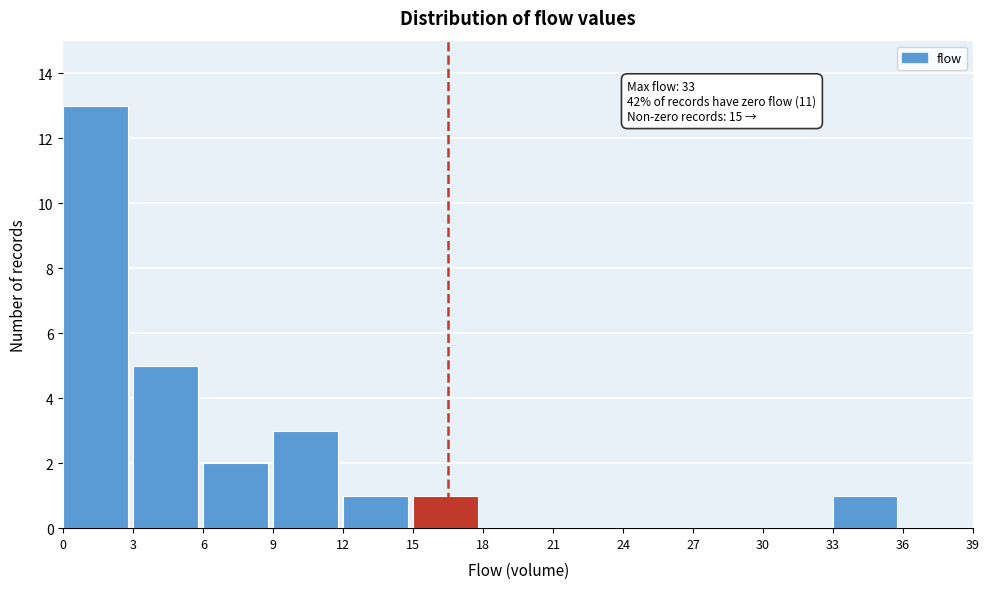

Over which range of the x-axis is the bar tallest?

0 to 3